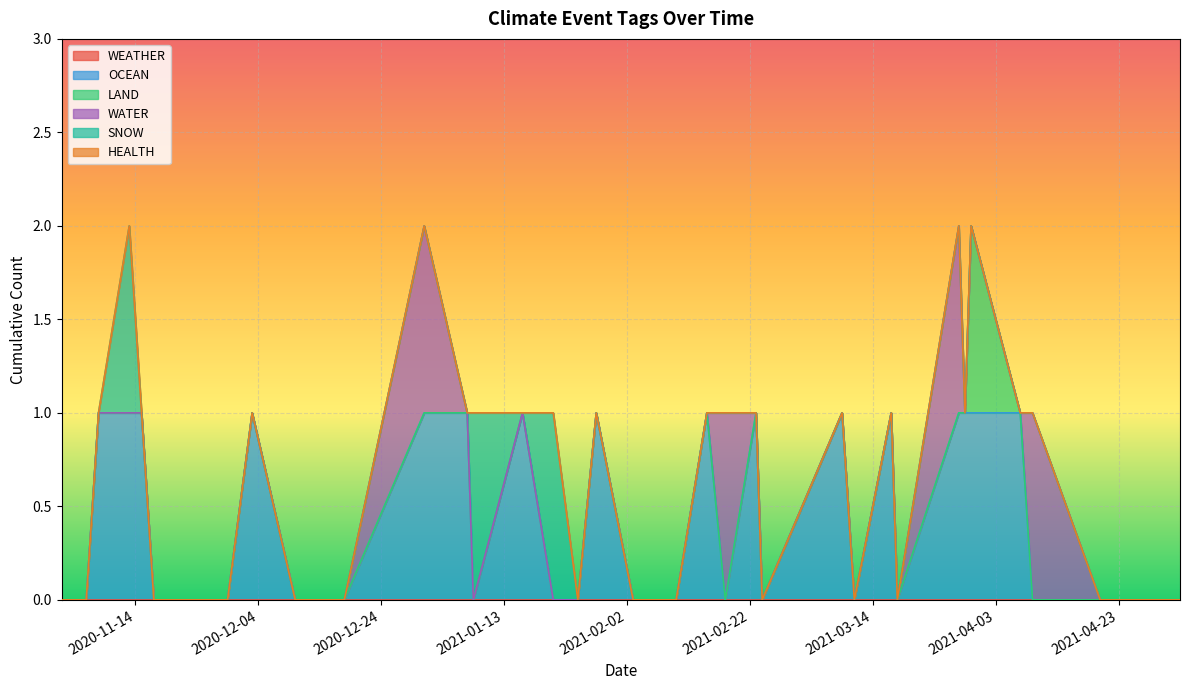

What are all the series names shown in the legend?

WEATHER, OCEAN, LAND, WATER, SNOW, HEALTH